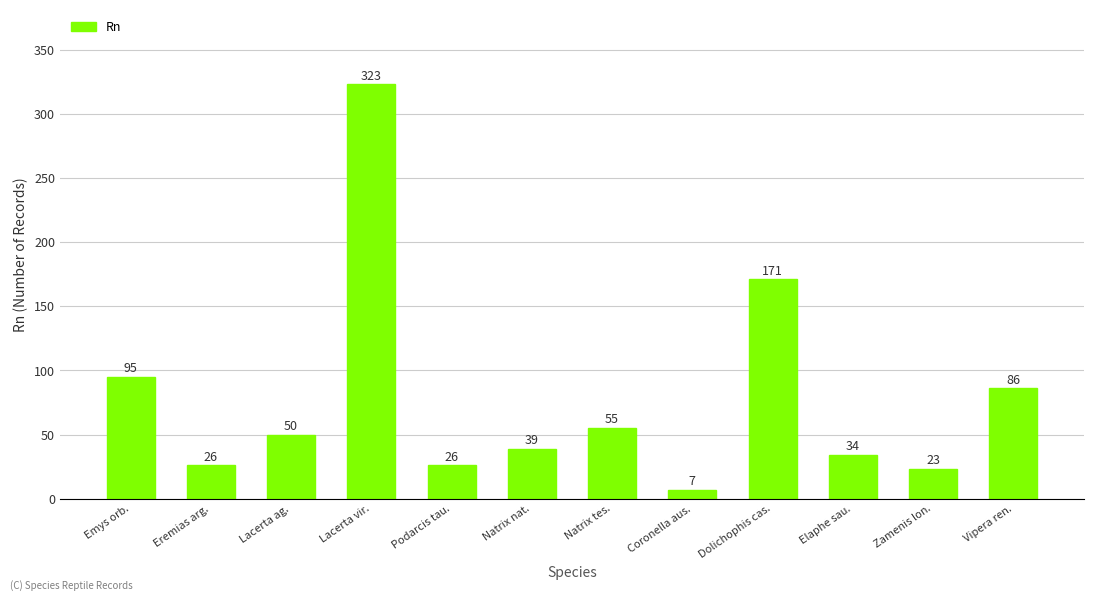

Reading left to right, transcribe all the data shown in this chart.

95	26	50	323	26	39	55	7	171	34	23	86